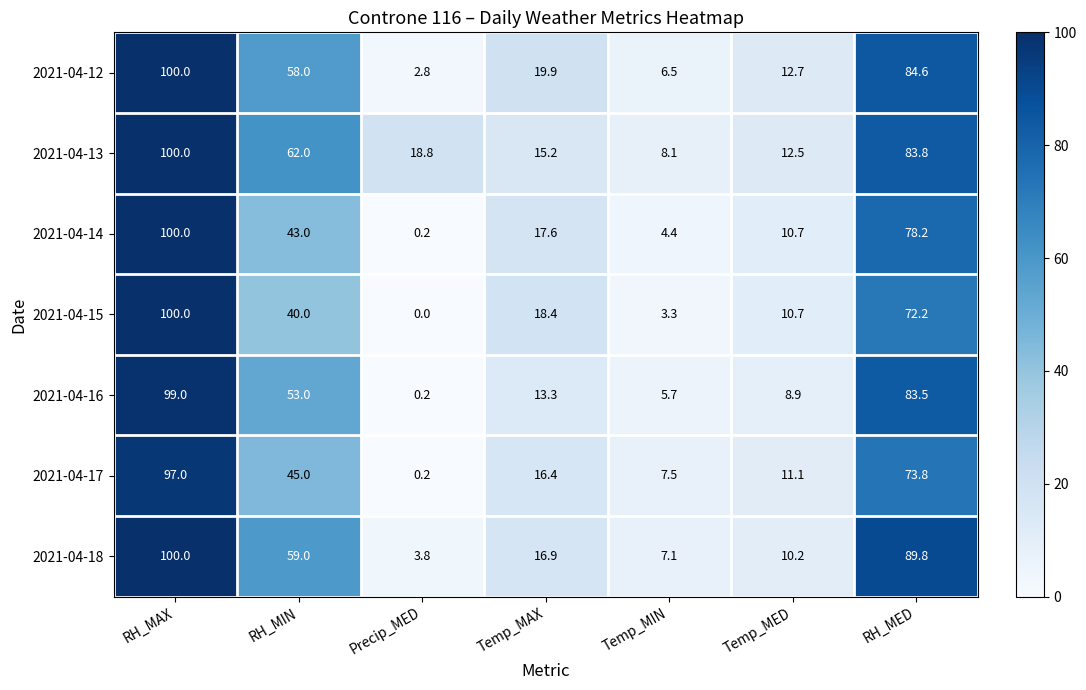

Rank the categories by 2021-04-14 value from lowest to highest.

Precip_MED, Temp_MIN, Temp_MED, Temp_MAX, RH_MIN, RH_MED, RH_MAX